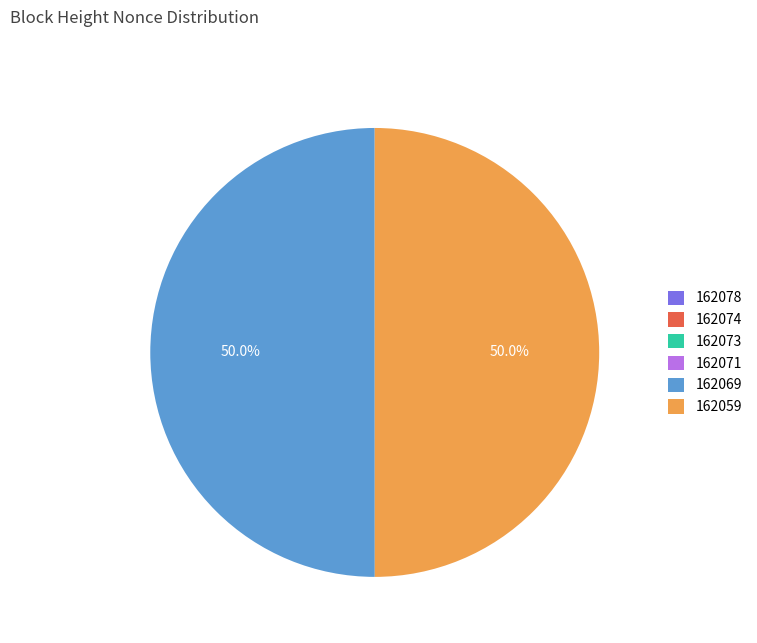

Combined, do 162071 and 162074 account for over 50%?

No